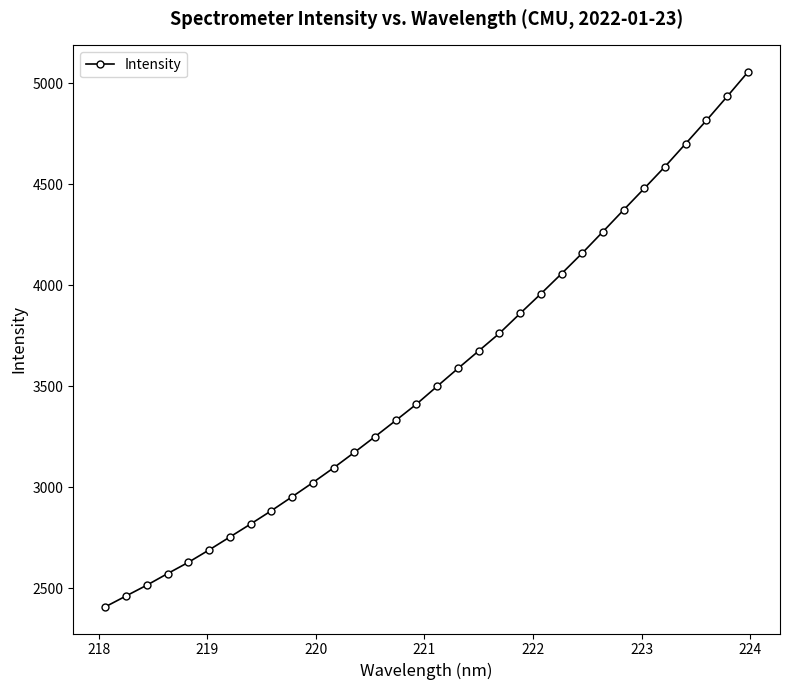

What is the difference between the maximum and minimum values?

2646.0